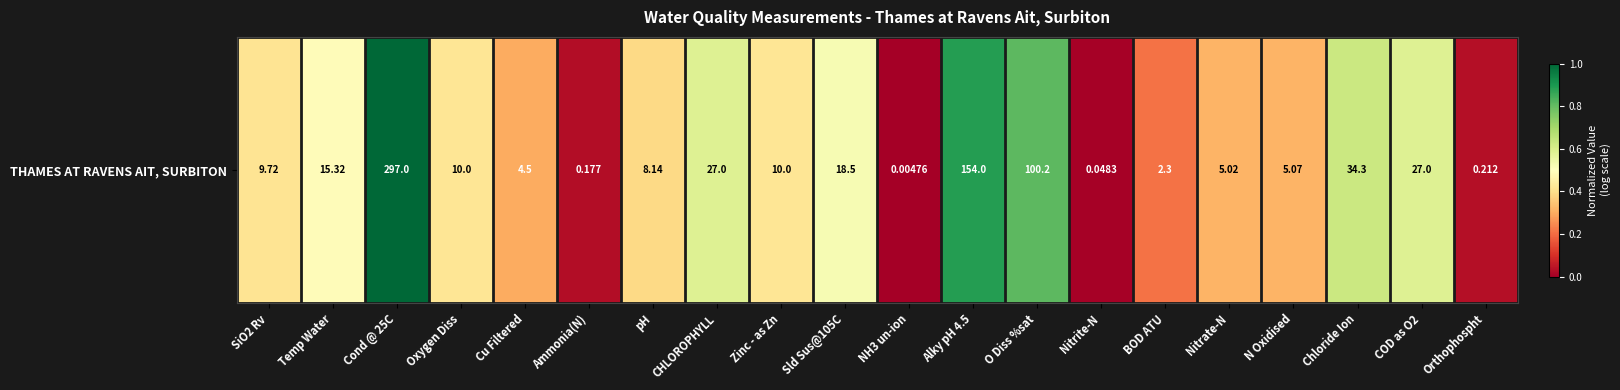

Reading left to right, transcribe all the data shown in this chart.

0.4	0.5	1.0	0.4	0.3	0.0	0.4	0.6	0.4	0.5	0.0	0.9	0.8	0.0	0.2	0.3	0.3	0.6	0.6	0.0